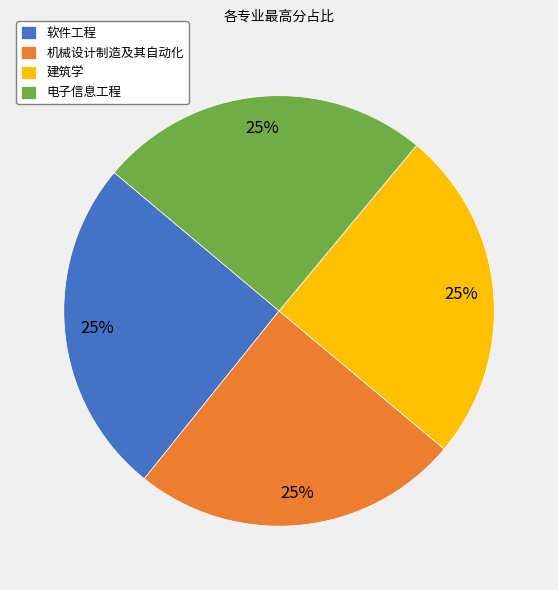

How many segments does this pie chart have?

4